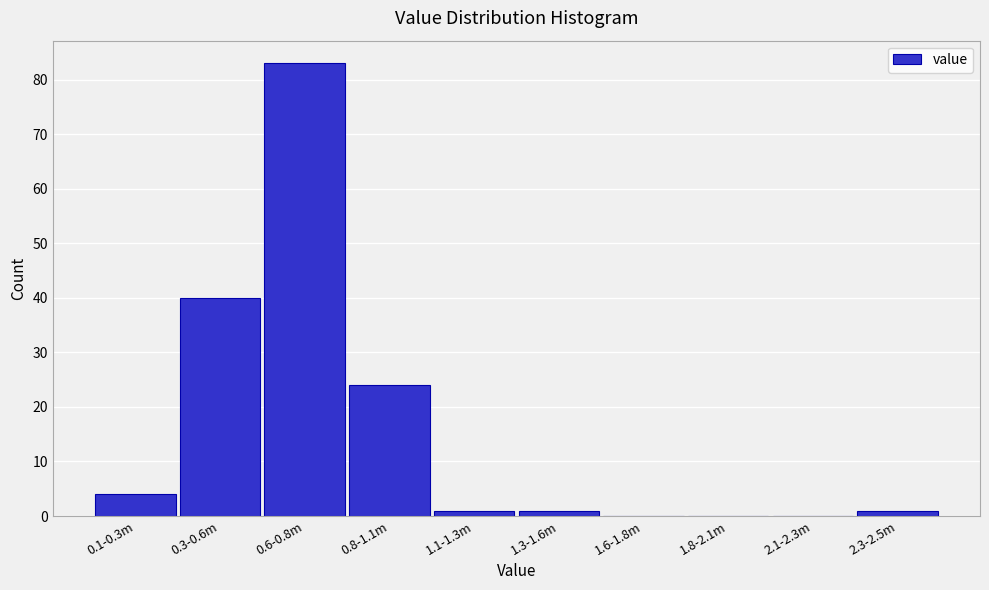

Reading left to right, list all the values displayed in this chart.

0.1-0.3m=4	0.3-0.6m=40	0.6-0.8m=83	0.8-1.1m=24	1.1-1.3m=1	1.3-1.6m=1	1.6-1.8m=0	1.8-2.1m=0	2.1-2.3m=0	2.3-2.5m=1